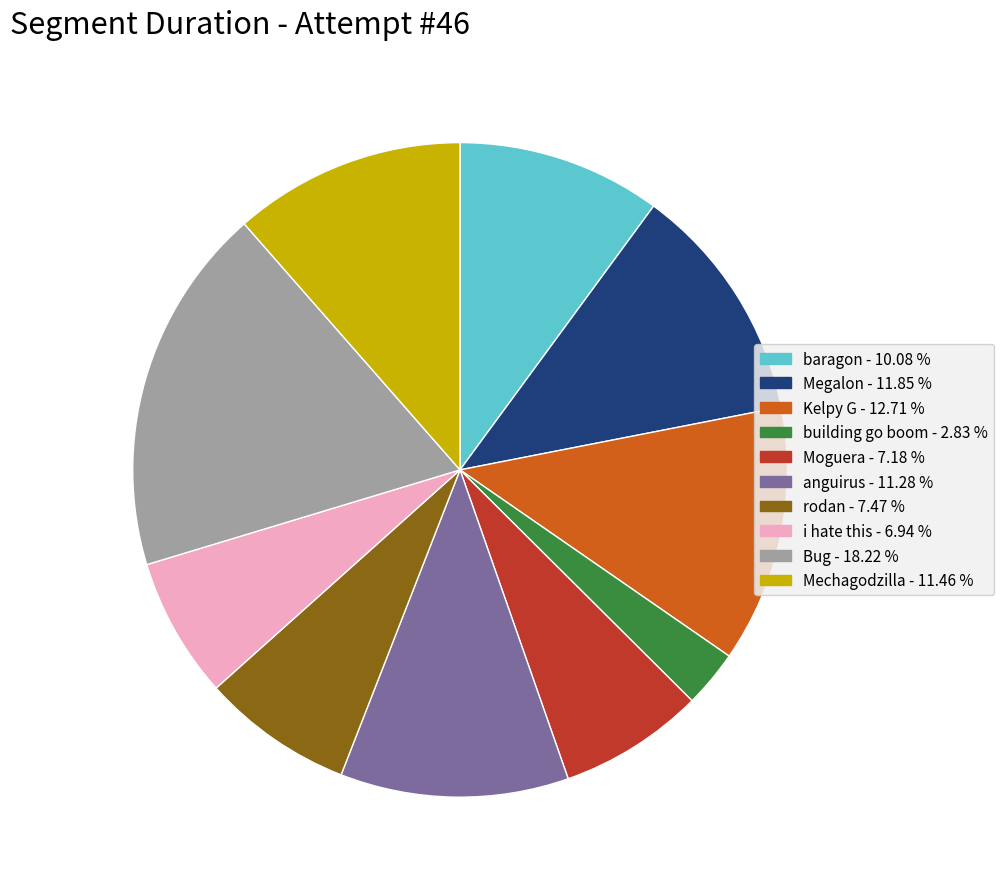

Between anguirus and i hate this, which is larger?

anguirus